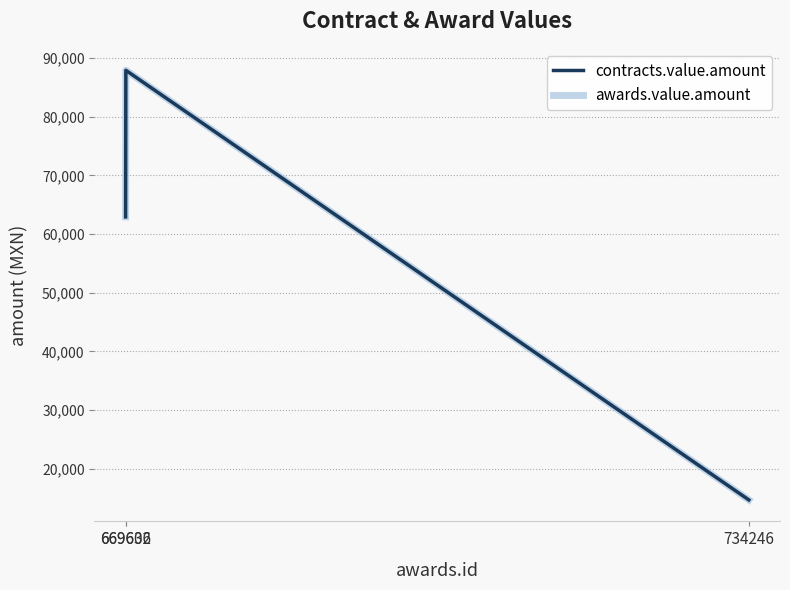

Does the chart have visible grid lines?

Yes